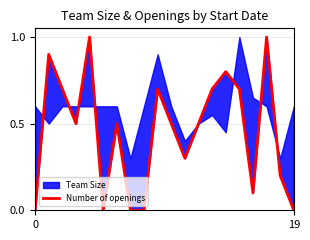

How many values are above zero?

15